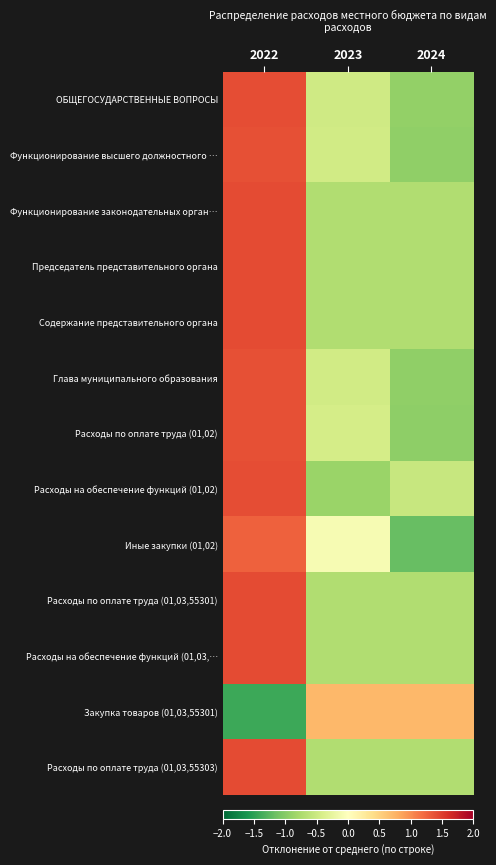

What is the maximum value shown in the chart?

1.4